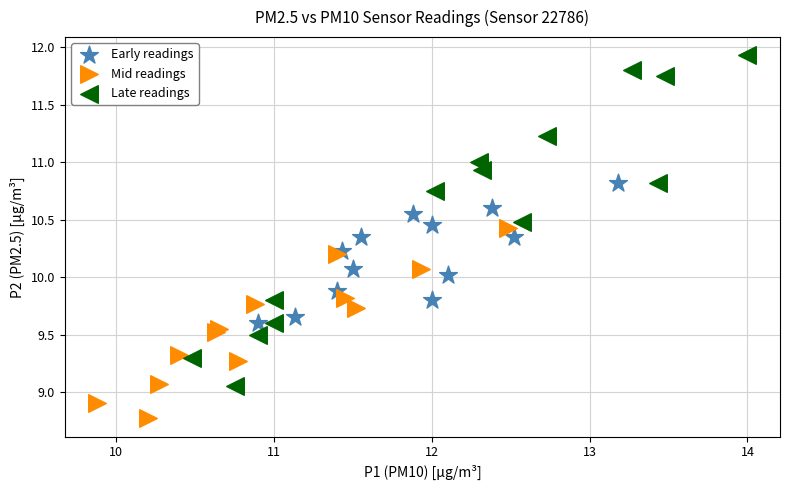

Which series has the largest Y range (max minus min)?

Late readings